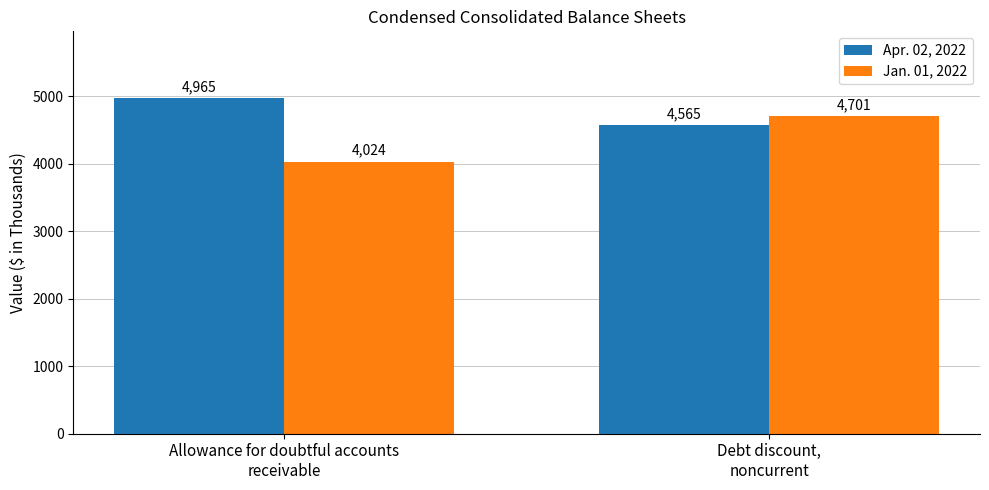

What position from the right is Debt discount,
noncurrent?

1